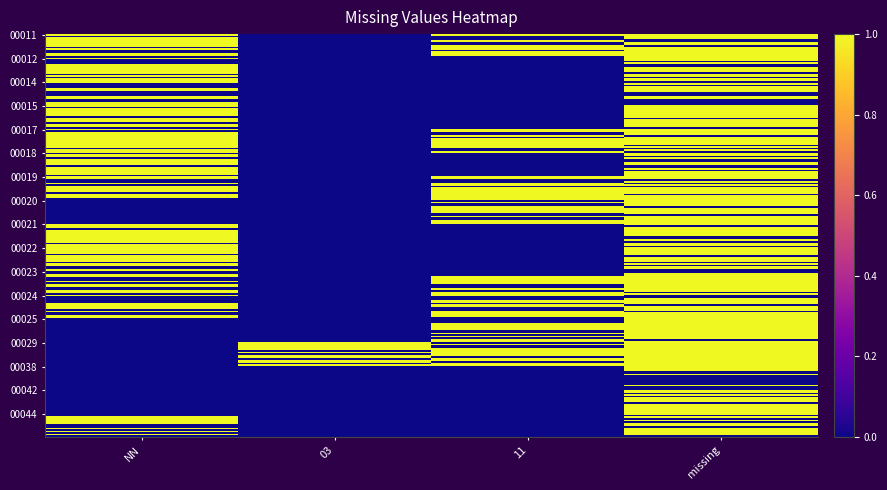

Which series has the largest total across all categories?

00011